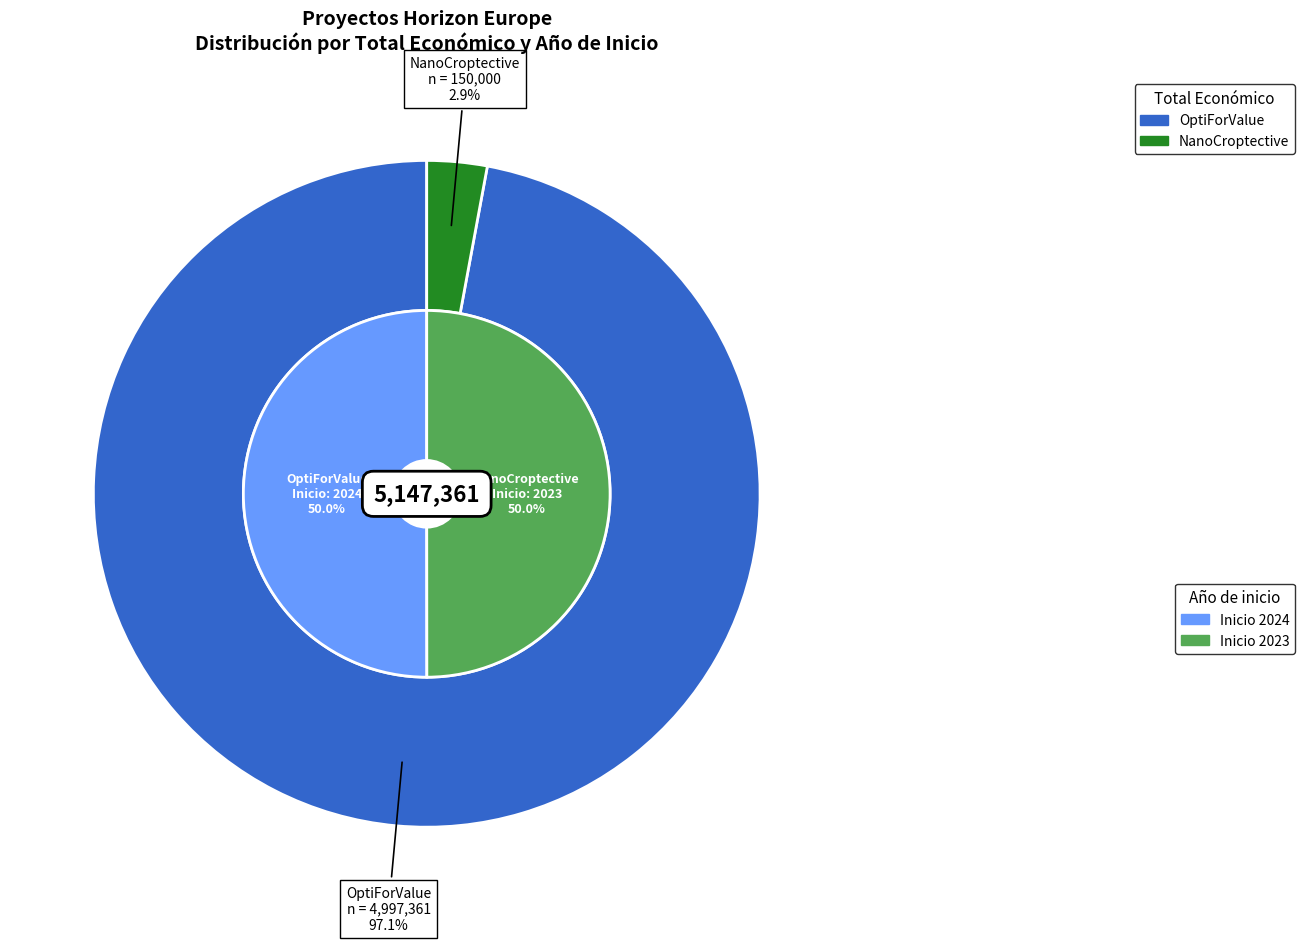

What portion of the pie excludes Proxecto Horizon Europe OptiForValue?

50.0%